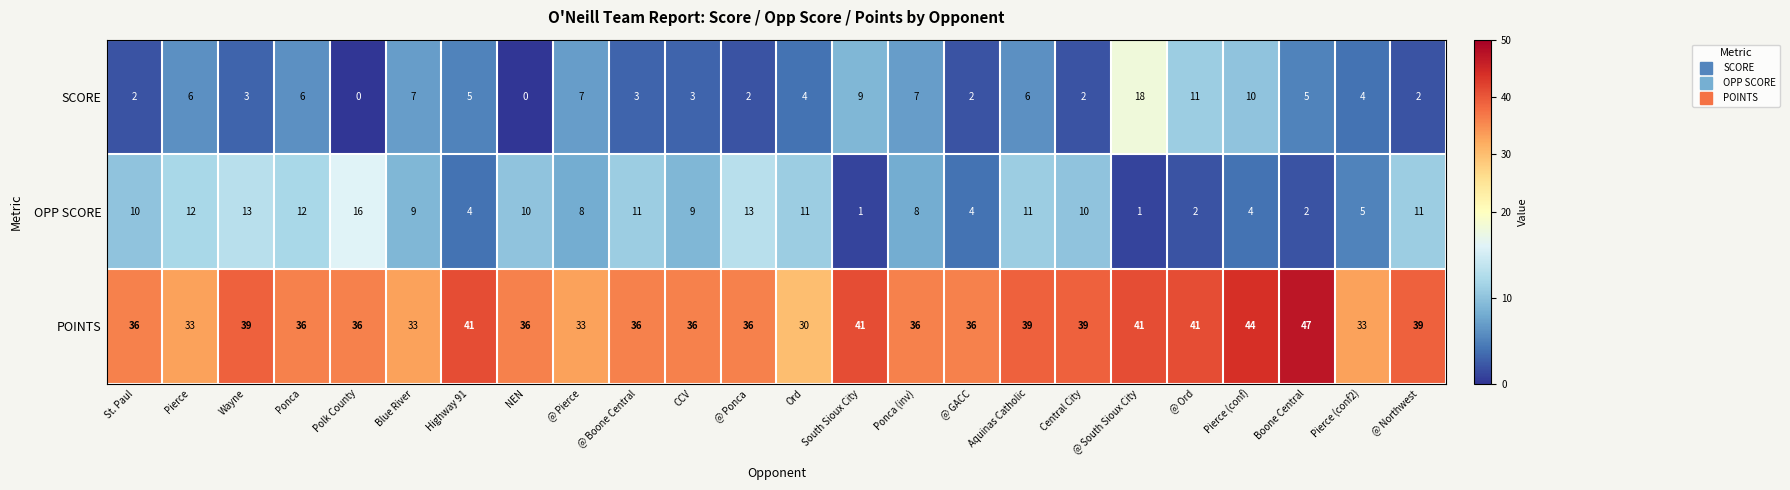

How many categories are shown in the chart?

24